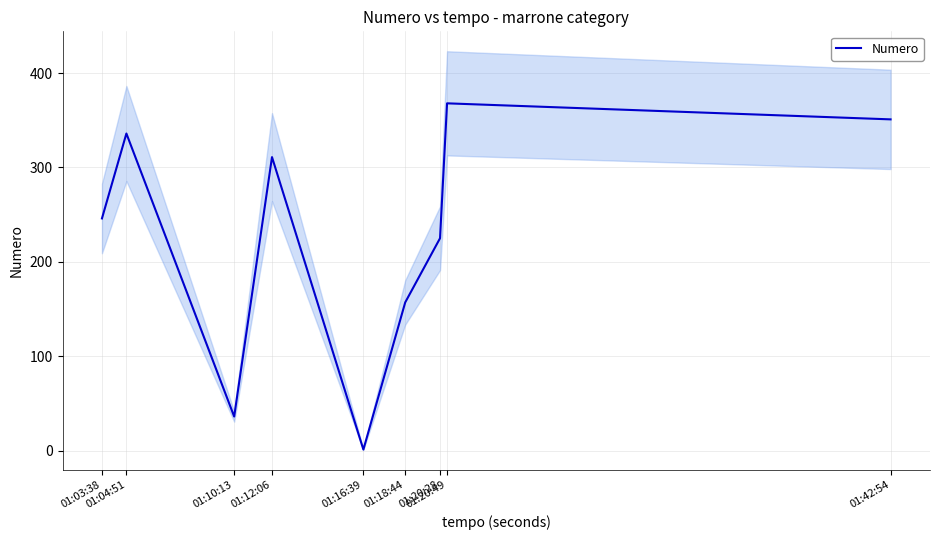

Reading left to right, extract all data points from this chart.

01:03:38=246	01:04:51=336	01:10:13=36	01:12:06=311	01:16:39=1	01:18:44=157	01:20:28=225	01:20:49=368	01:42:54=351